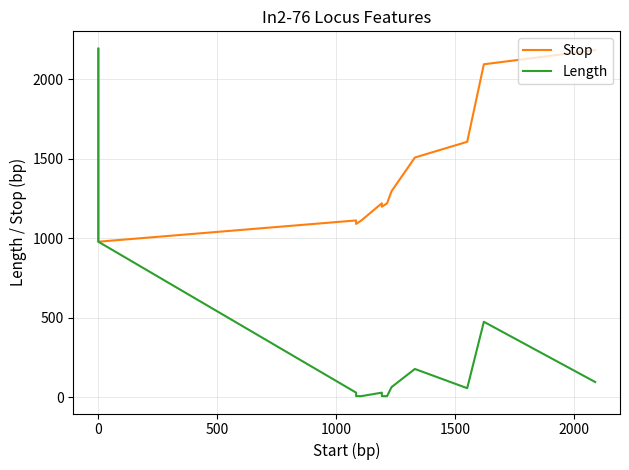

List the series in order of their peak value, highest first.

Stop, Length